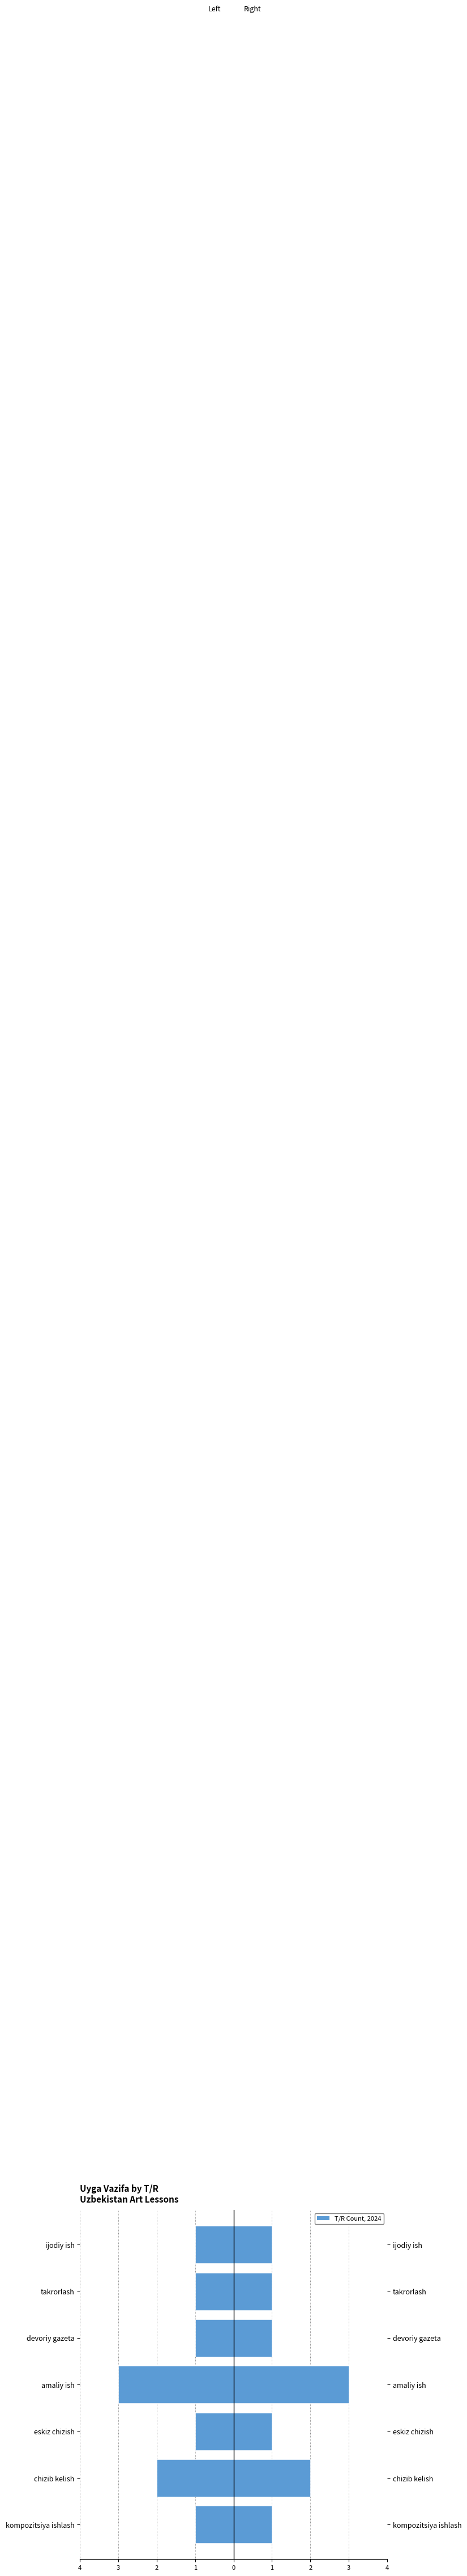

Reading left to right, extract all data points from this chart.

Left: -1	-2	-1	-3	-1	-1	-1
Right: 1	2	1	3	1	1	1